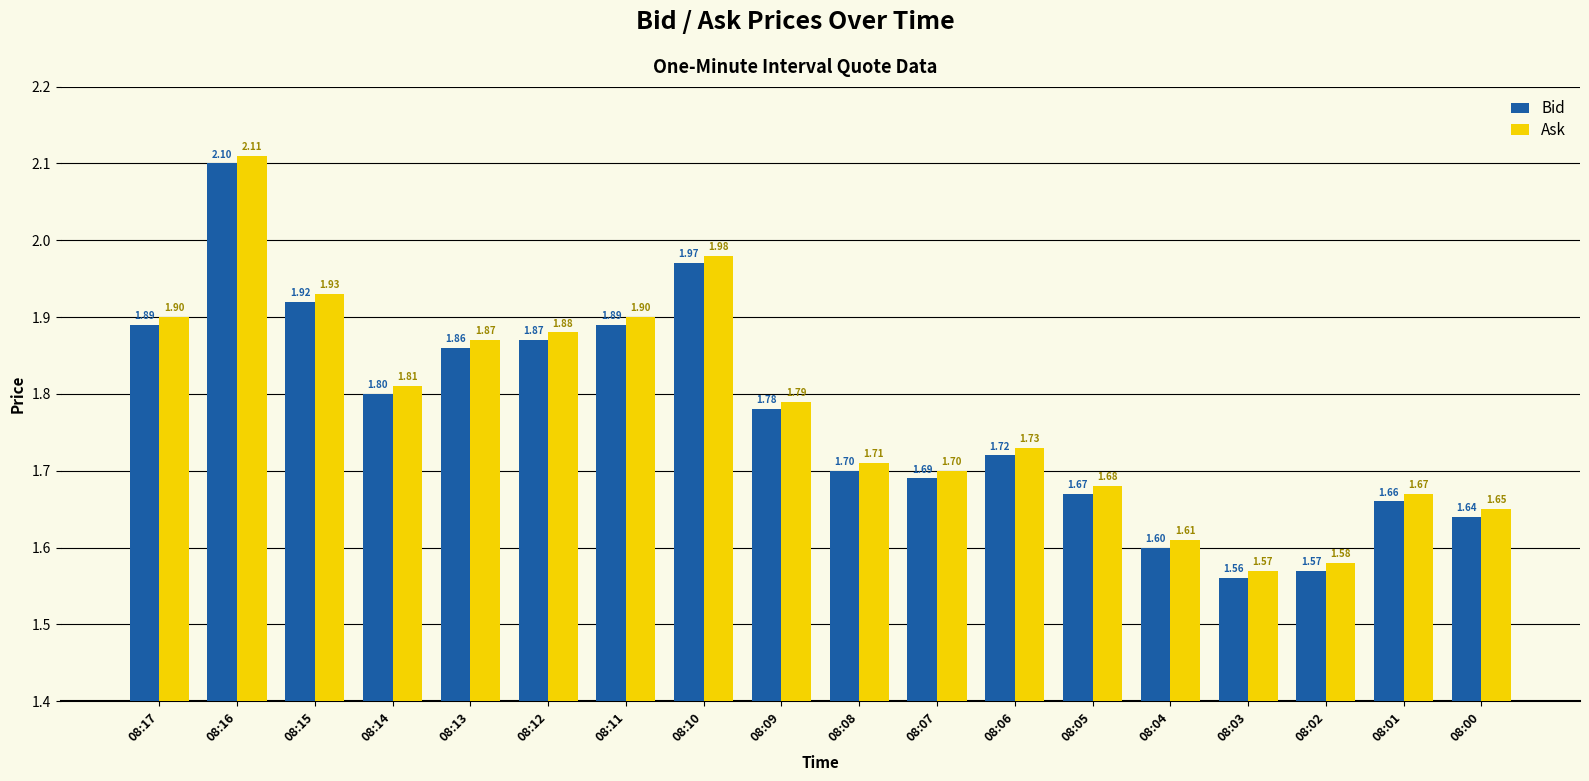

Which series has the largest total across all categories?

Ask